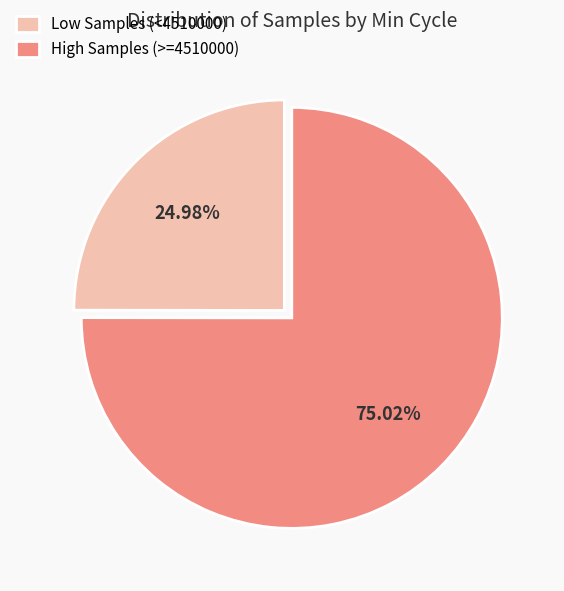

Approximately how many times larger is the value at Low Samples (<4510000) compared to High Samples (>=4510000)?

0.3